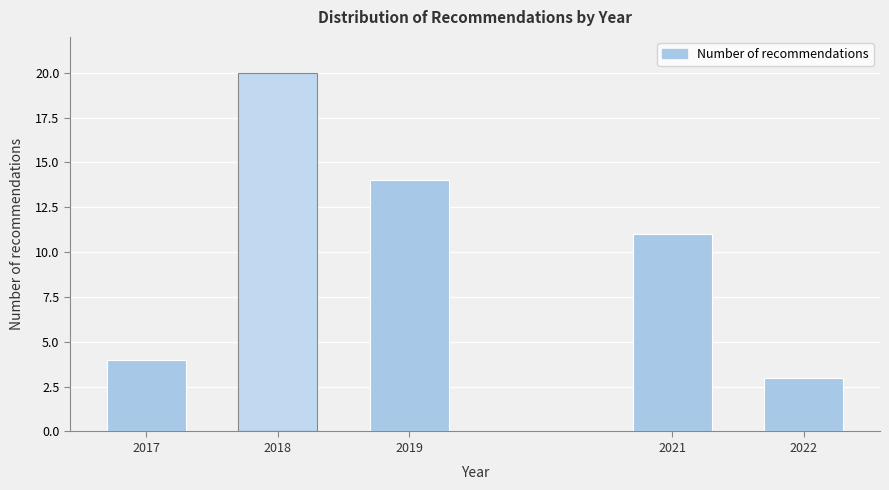

Reading left to right, list all the values displayed in this chart.

2017=4	2018=20	2019=14	2021=11	2022=3